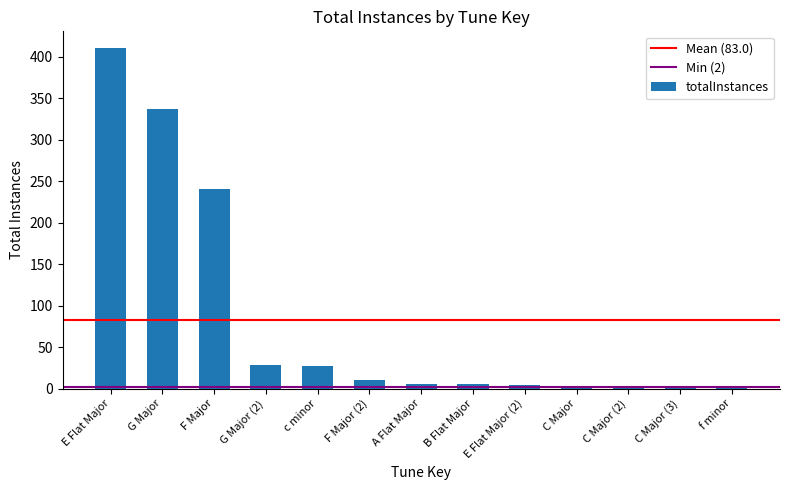

What is the approximate value at F Major?

241